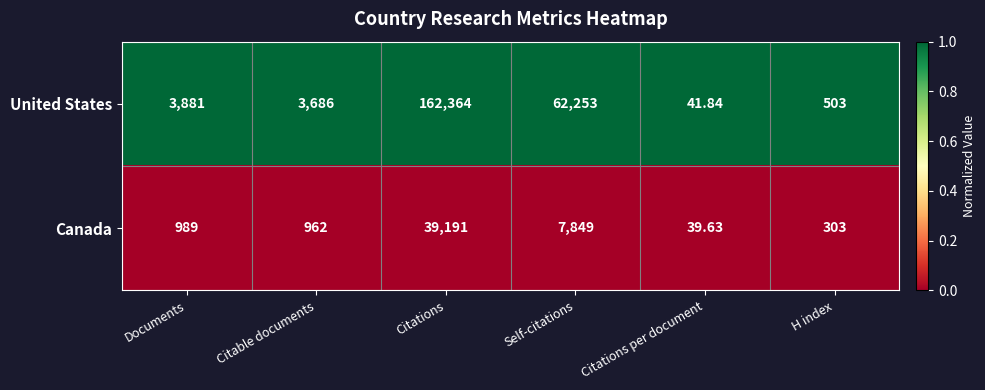

Between Citable documents and Citations per document, which series saw the biggest shift?

United States